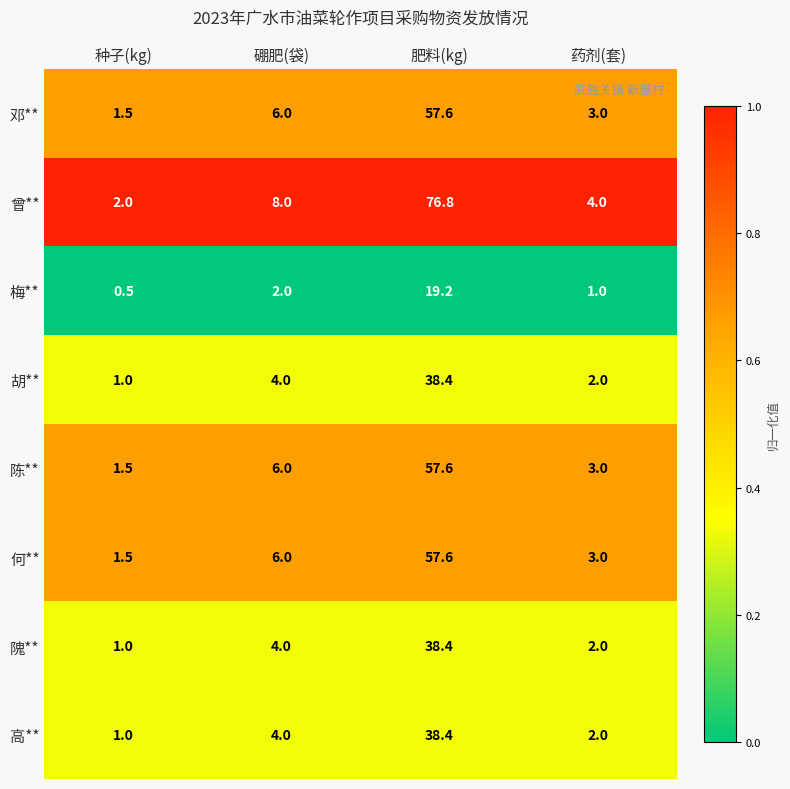

The value of 陈** at 种子(kg) is 1.5. True or false?

True